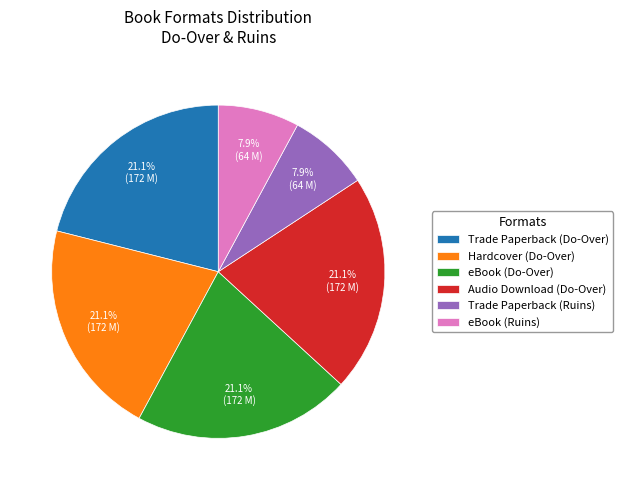

Count the number of slices in the pie.

6